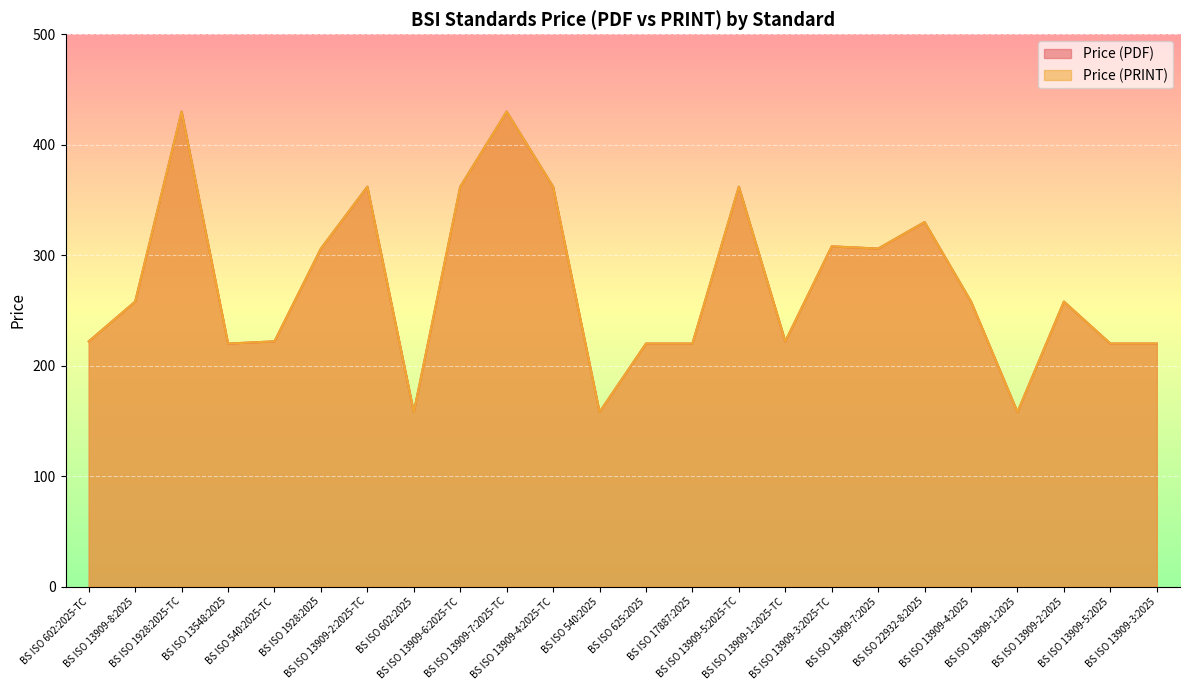

True or false: Price (PRINT) and Price (PDF) cross at least once.

False